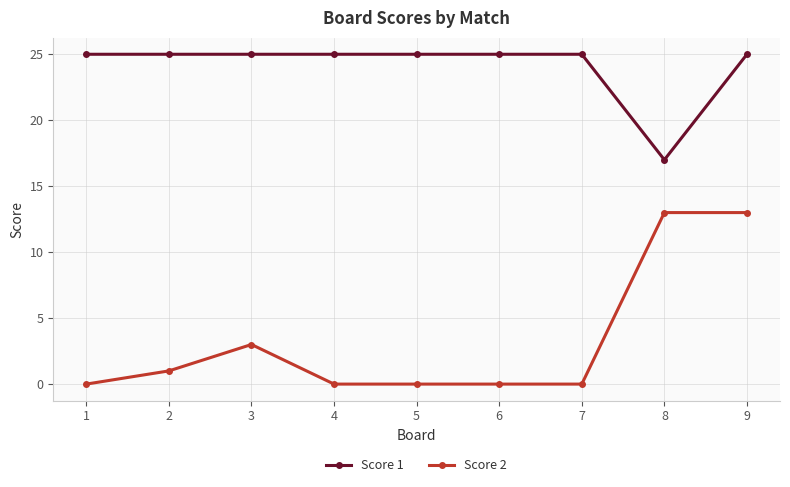

What is the difference between the highest and lowest values at 9?

12